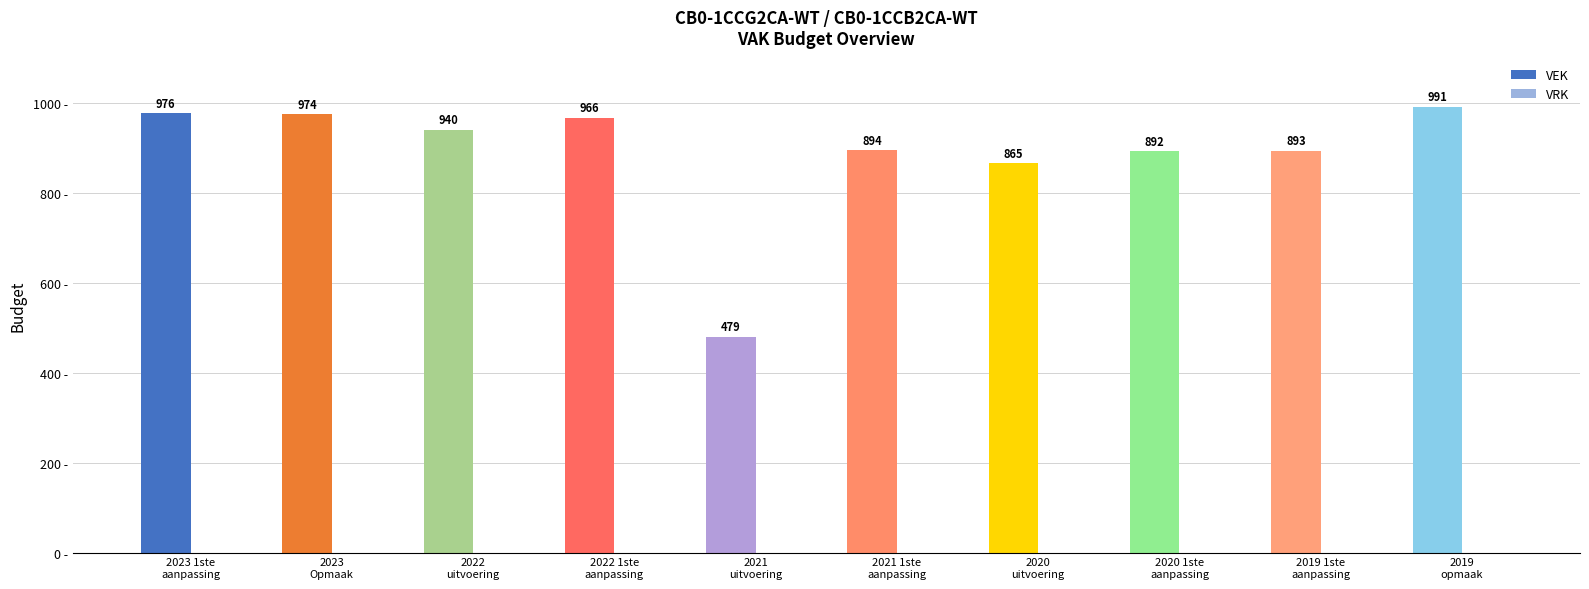

Which category has the highest value across all series?

2019
opmaak